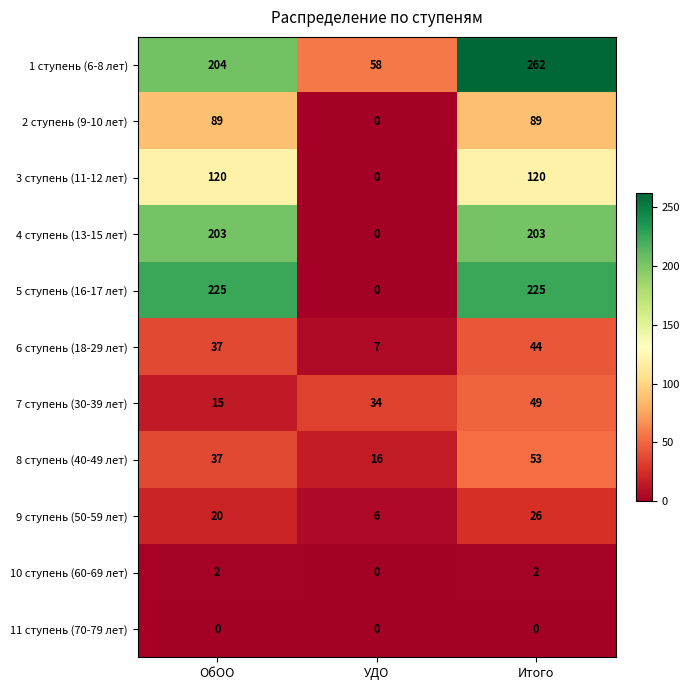

At which category is the sum across all series the highest?

Итого